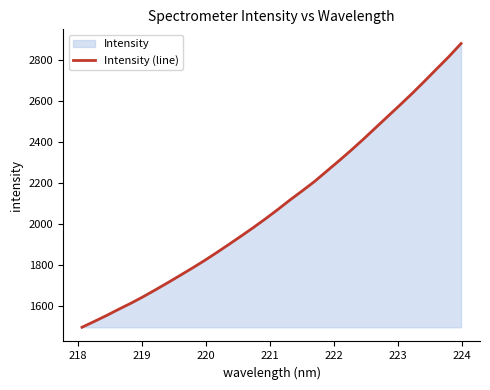

What is the minimum value shown in the chart?

1498.4